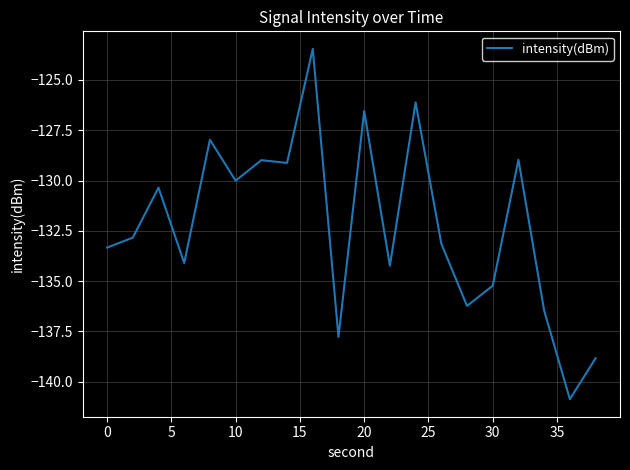

What is the smallest value displayed?

-140.9